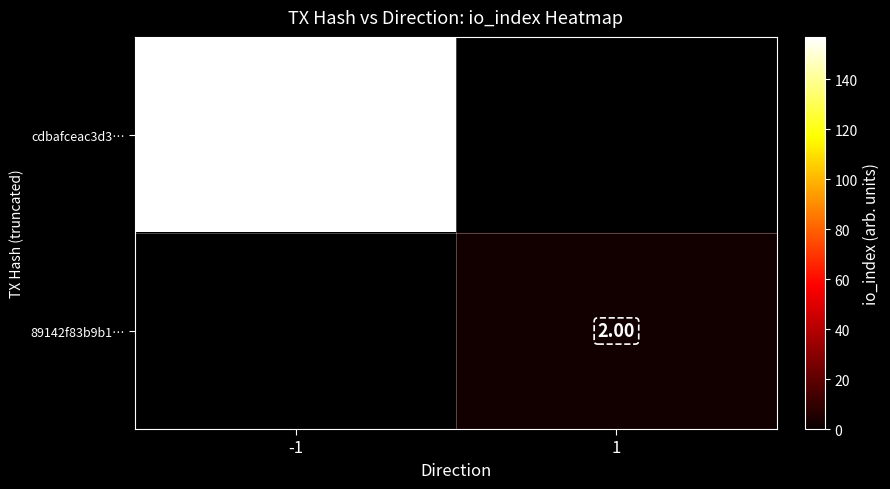

Is the value of cdbafceac3d3… at -1 greater than the value of 89142f83b9b1… at 1?

Yes